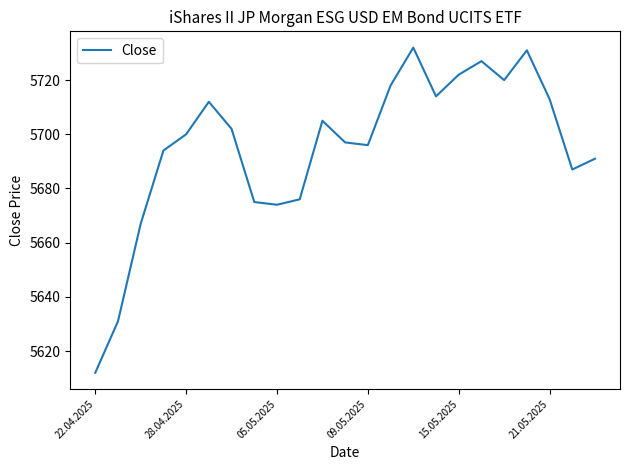

What is the greatest value displayed?

5732